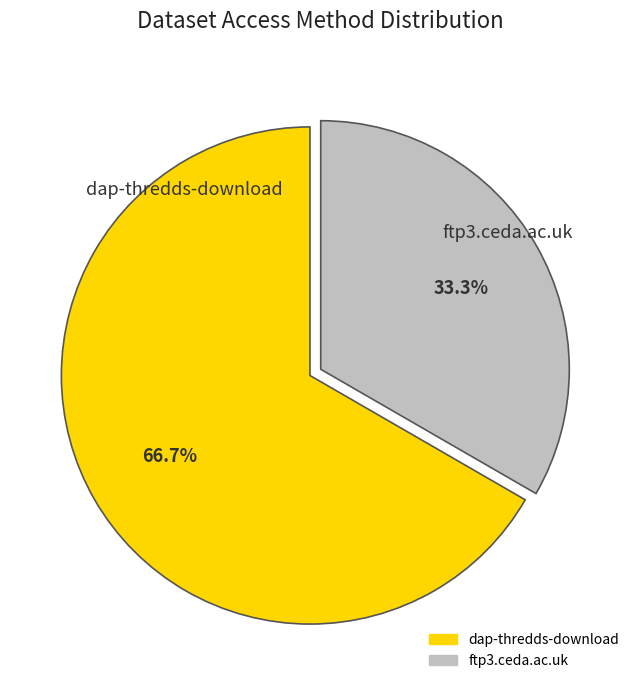

Rank the categories by value from lowest to highest.

ftp3.ceda.ac.uk, dap-thredds-download